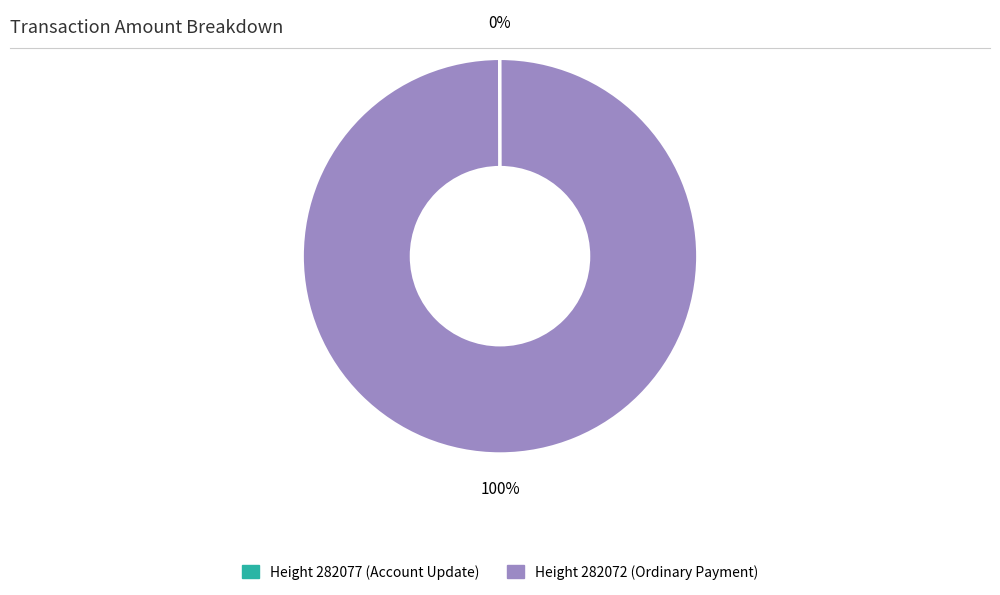

To the nearest percent, what is the average slice percentage?

50%